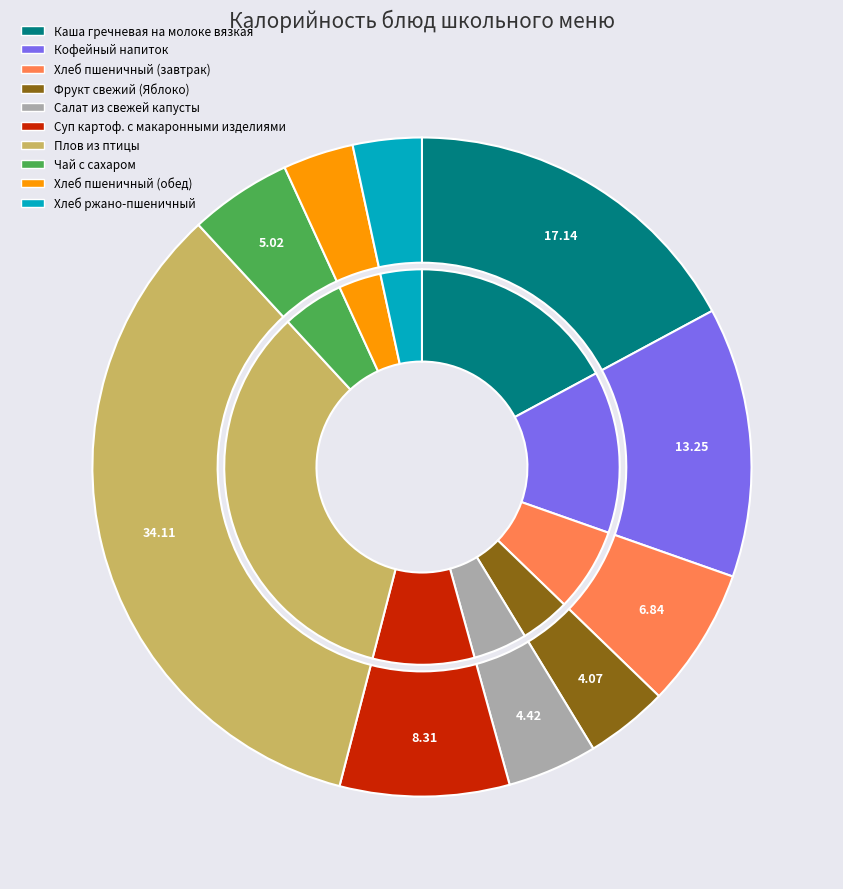

Which has a higher value, Кофейный напиток or Хлеб ржано-пшеничный?

Кофейный напиток